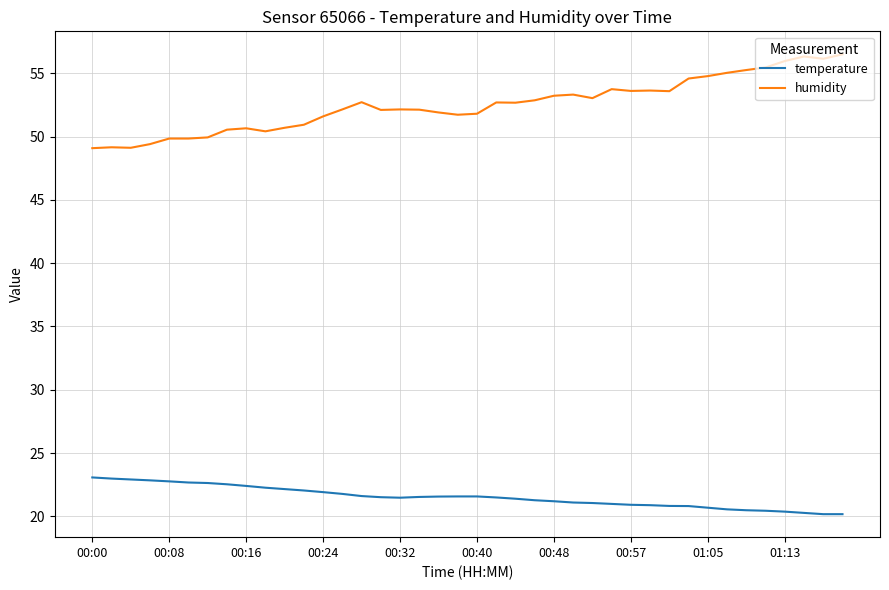

Which series has the largest total across all categories?

humidity